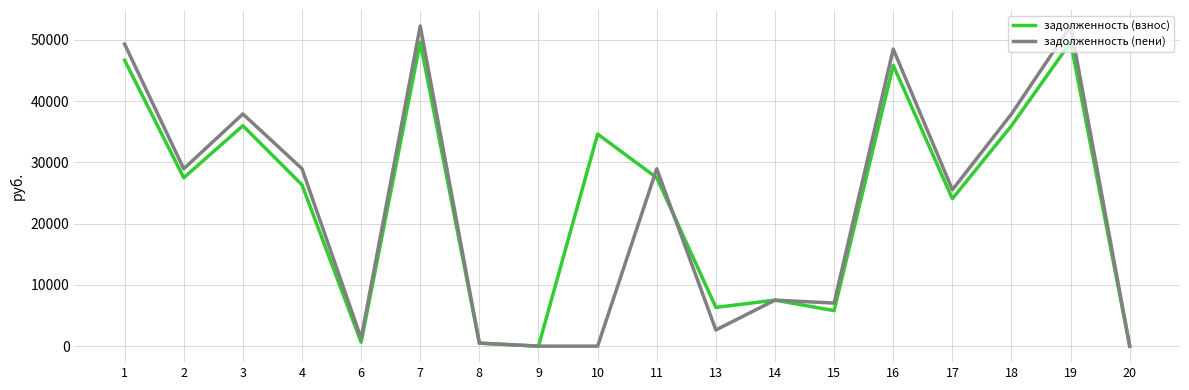

Rank the series by their average value, from lowest to highest.

задолженность (пени), задолженность (взнос)